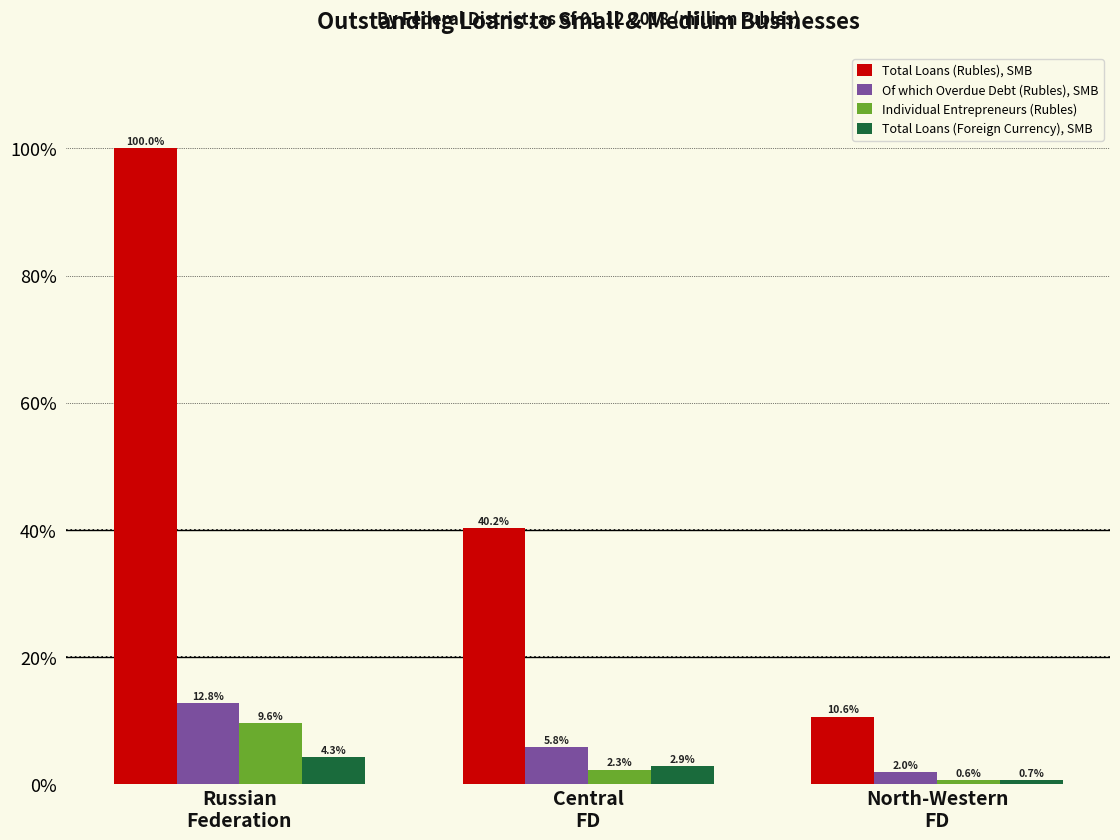

Is it true that Total Loans (Rubles), SMB equals 10.6 at North-Western
FD?

True